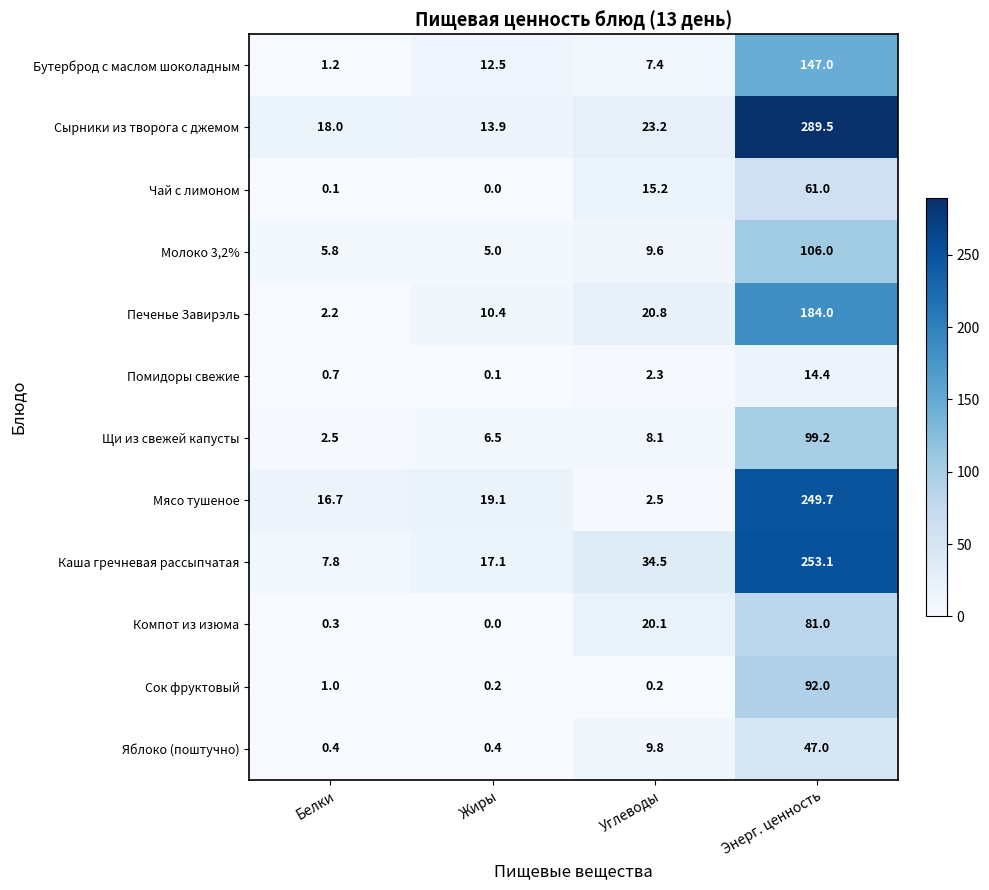

The Молоко 3,2% series shows 183.1 at Энерг. ценность. True or false?

False